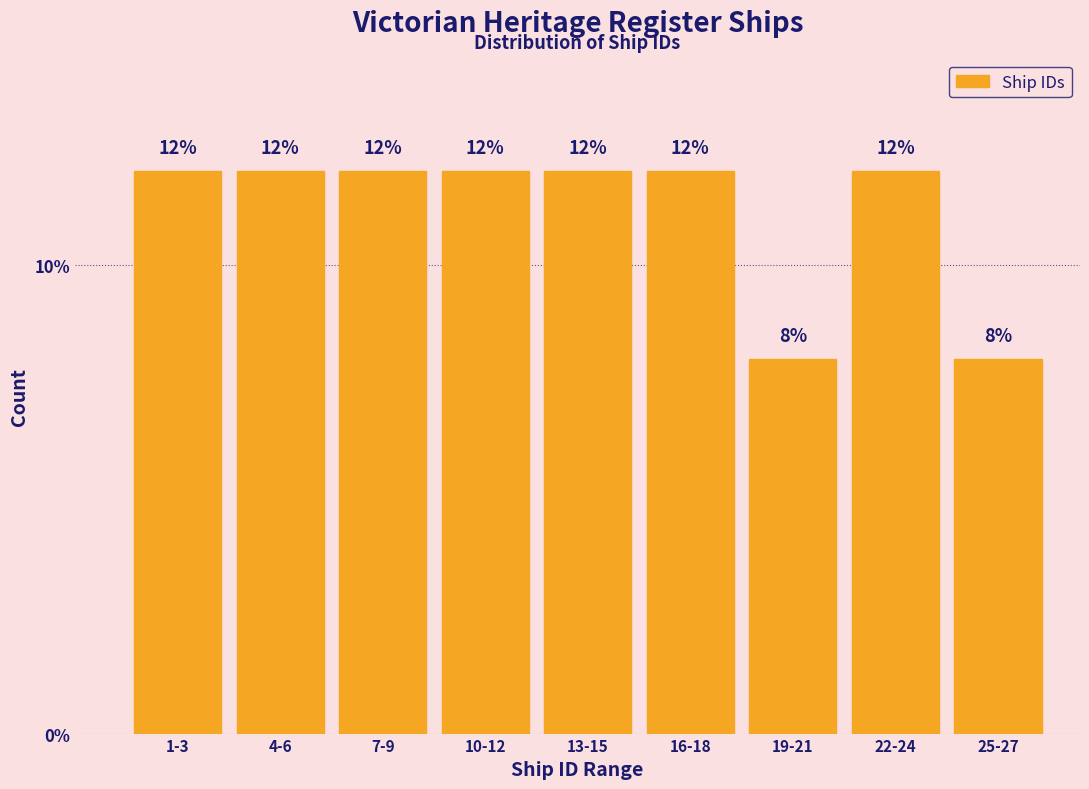

Reading left to right, transcribe all the data shown in this chart.

1-3=12	4-6=12	7-9=12	10-12=12	13-15=12	16-18=12	19-21=8	22-24=12	25-27=8